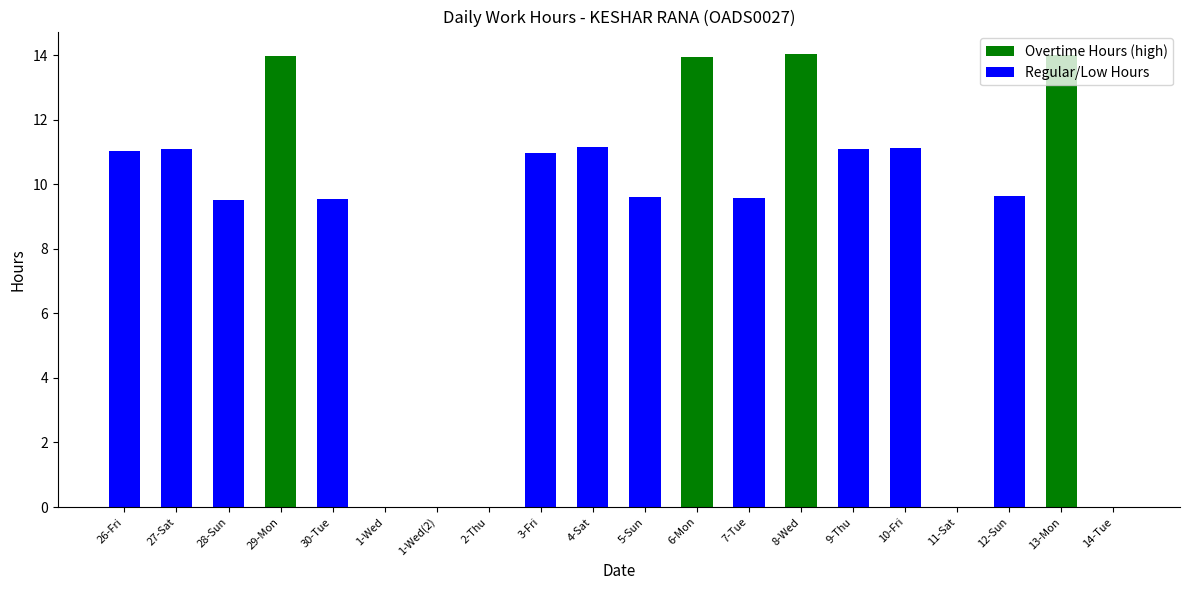

What is the greatest value displayed?

14.0